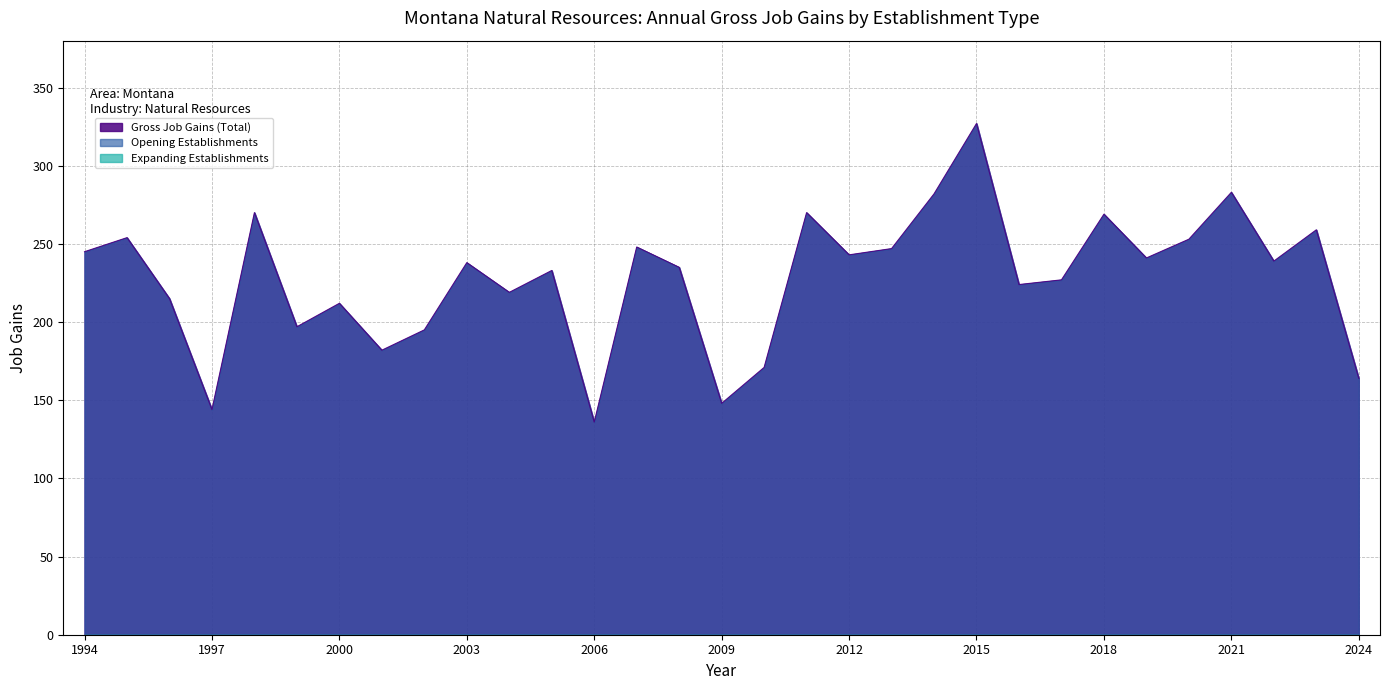

How many data points in Opening Establishments are above 238?

15